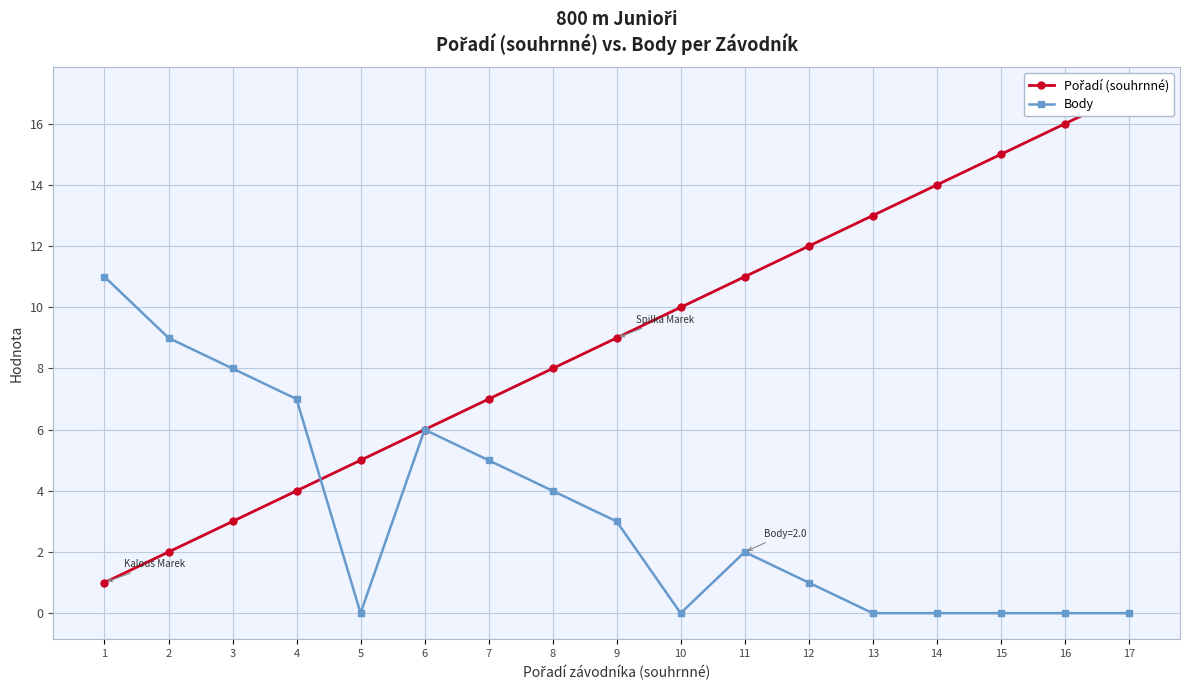

Which series has the widest spread of values?

Pořadí (souhrnné)